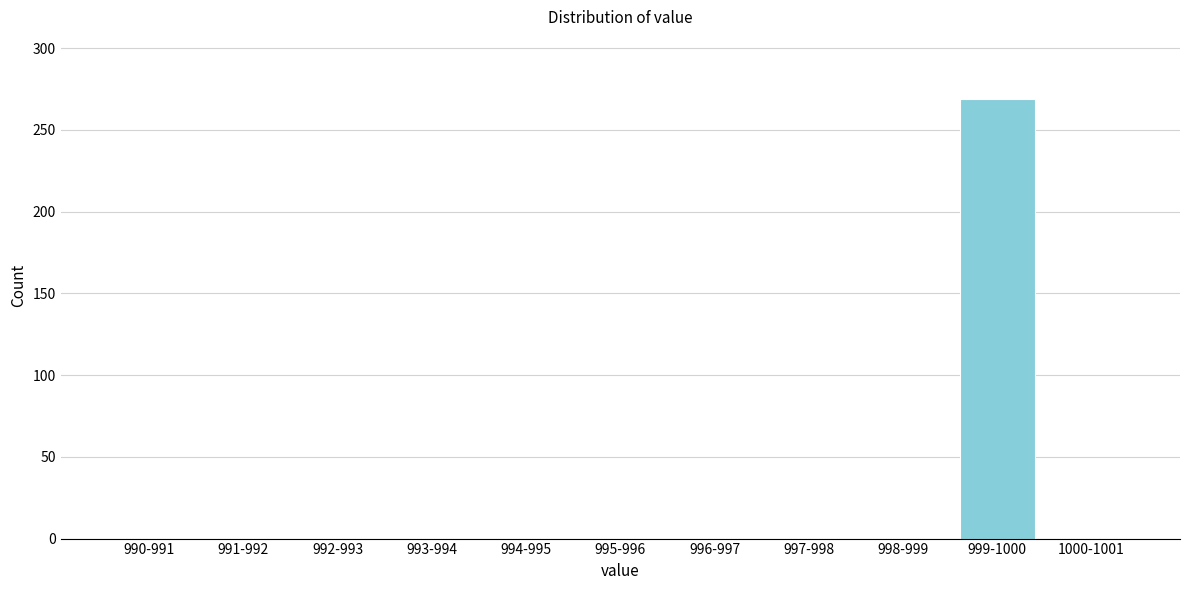

Reading right to left, list all the values displayed in this chart.

1000-1001=0	999-1000=269	998-999=0	997-998=0	996-997=0	995-996=0	994-995=0	993-994=0	992-993=0	991-992=0	990-991=0